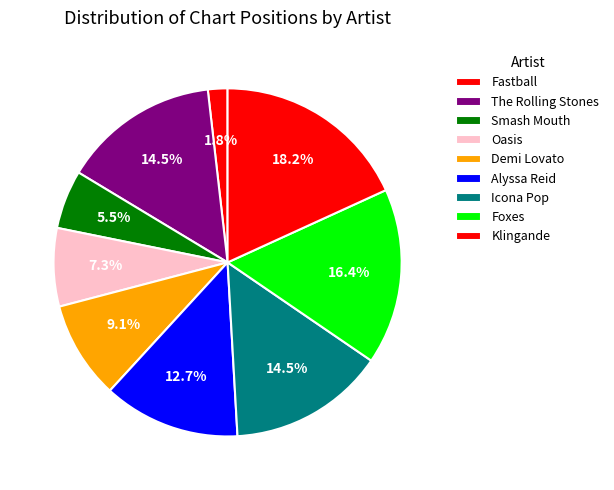

What is the smallest slice in the pie chart?

Fastball